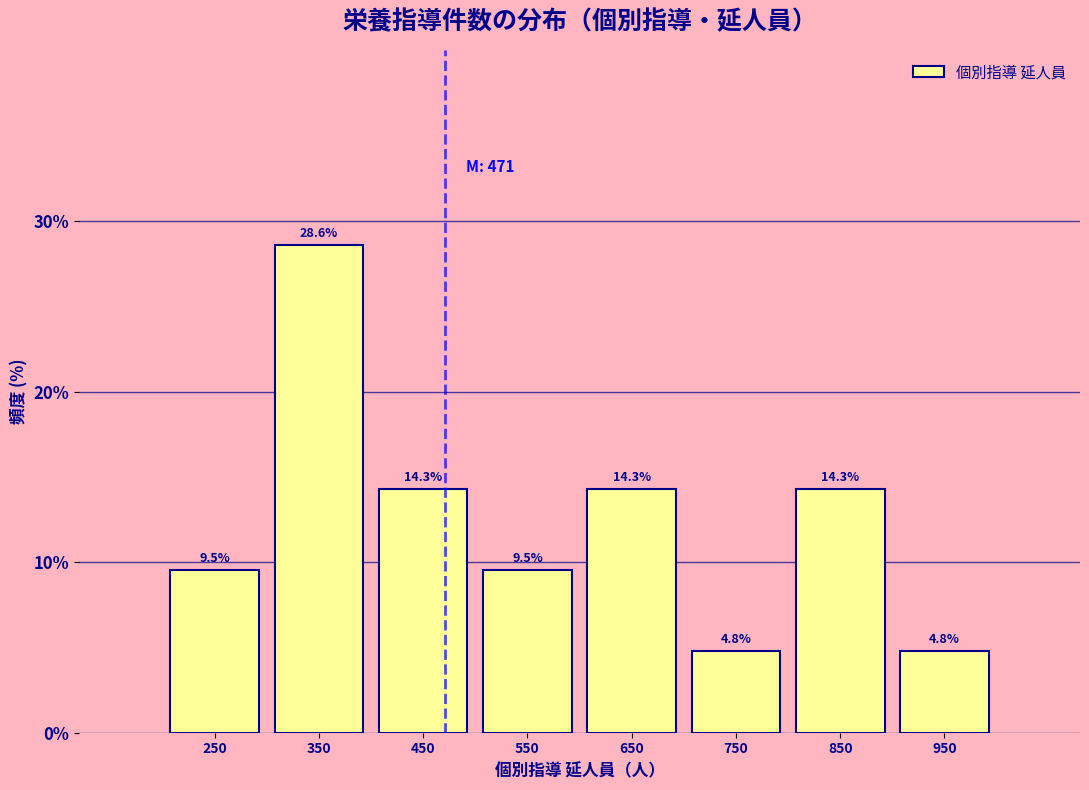

How tall is the bar that spans 400 to 500 on the x-axis?

14.3